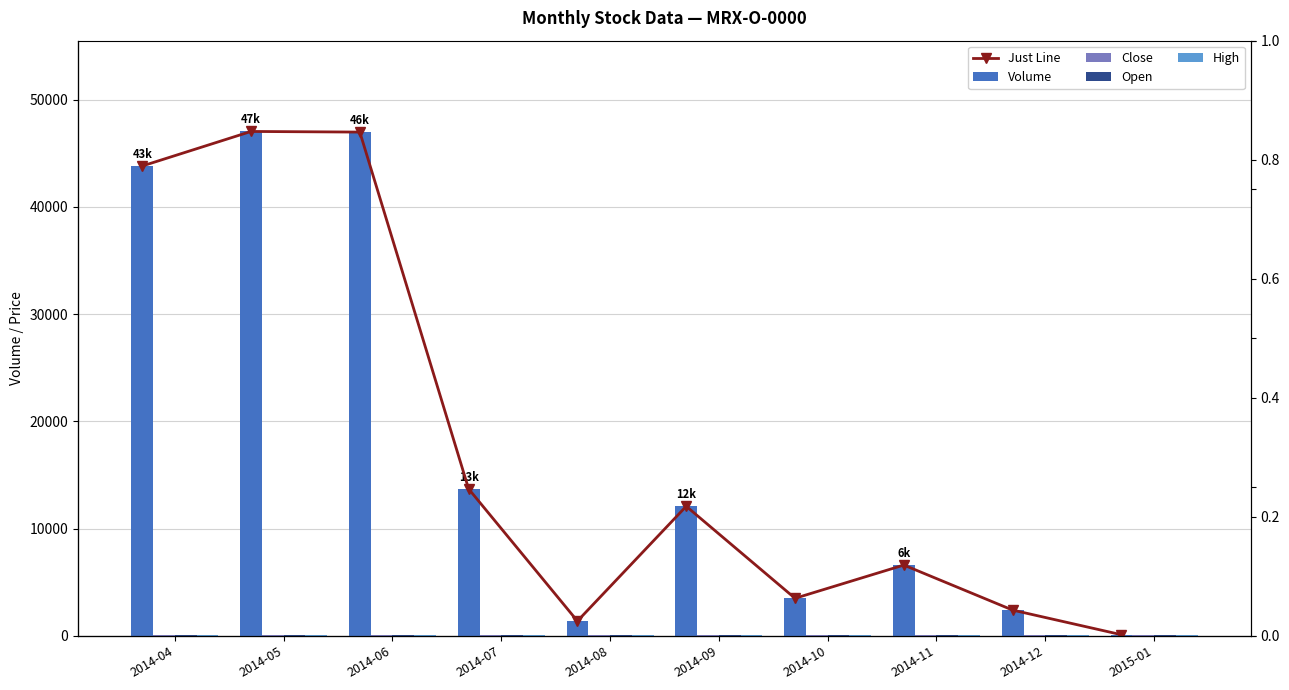

What is the total value across all series at 2014-05?

94399.0